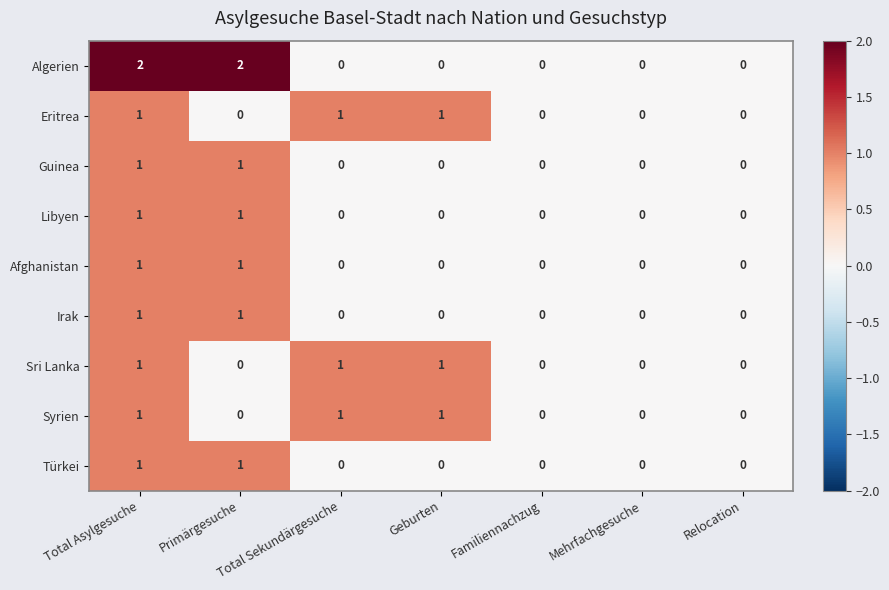

How many data points does each series have?

7